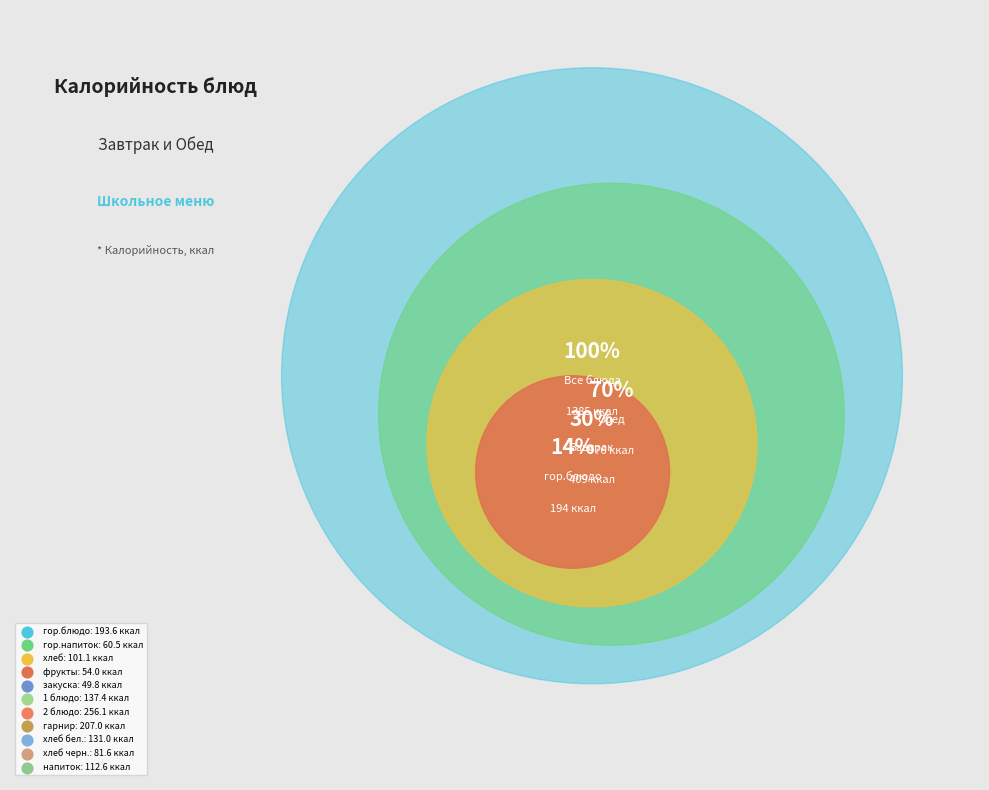

What percentage do гарнир and 1 блюдо together represent?

24.9%